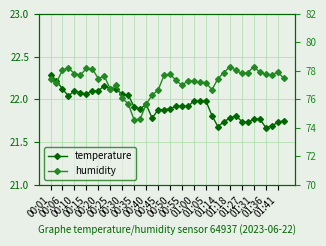

Read the humidity value at 00:45.

77.6